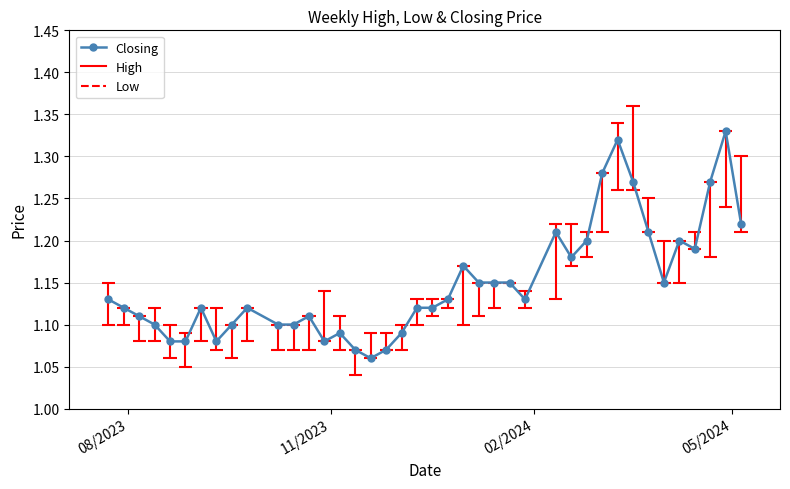

True or false: Closing has more than 1 interior local peaks.

True